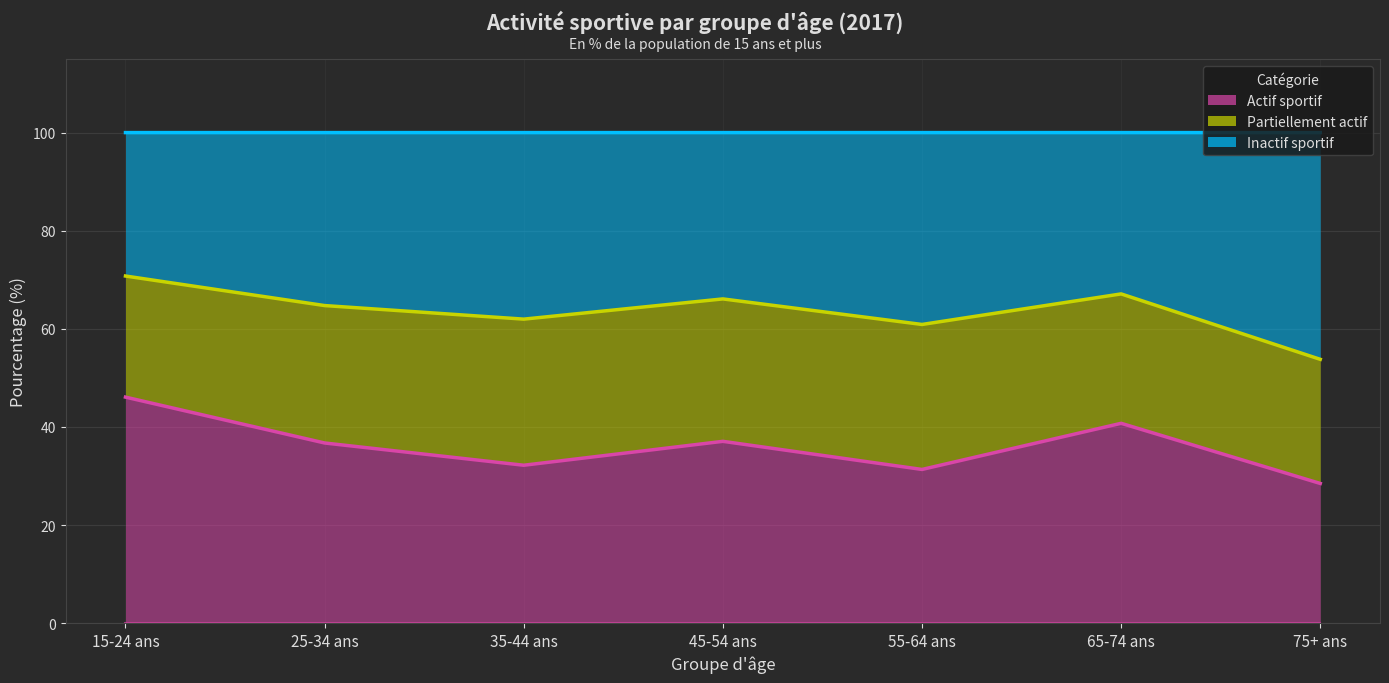

True or false: Actif sportif (ligne) has a value of 46.1 at 15-24 ans.

True